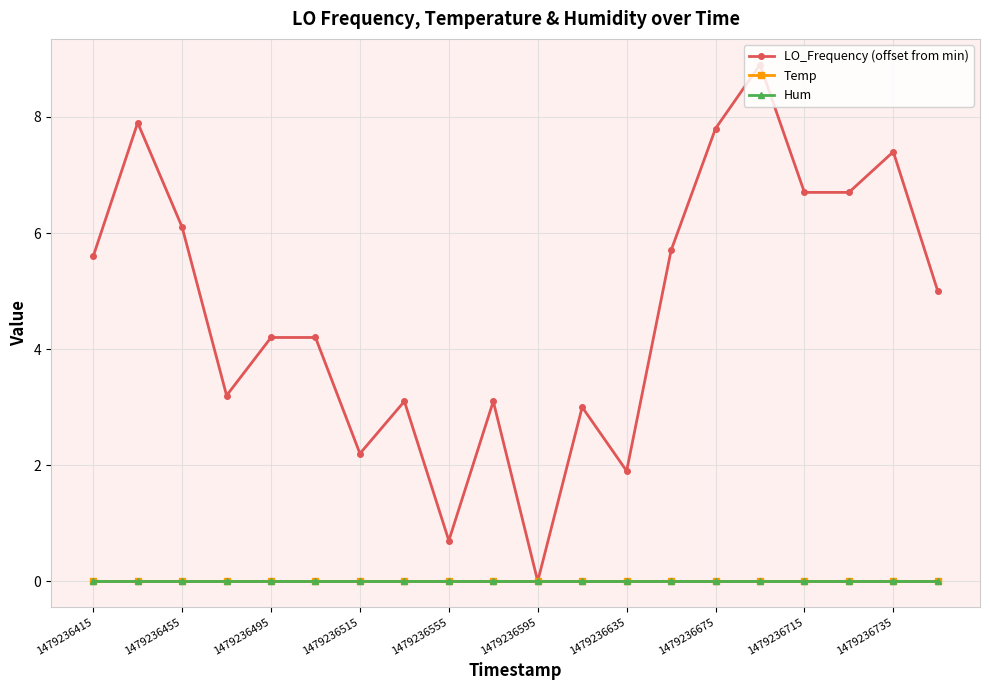

True or false: Temp has more than 0 interior local peaks.

False